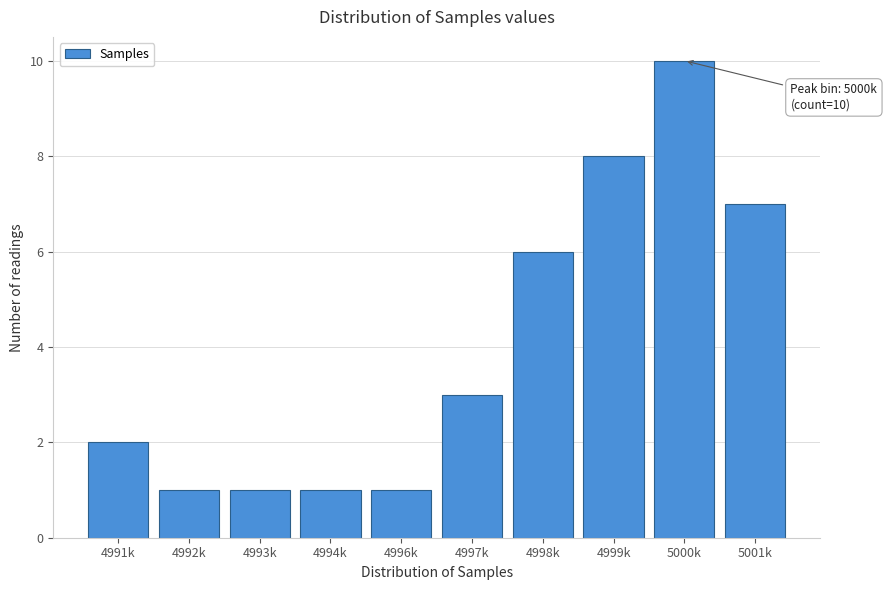

Reading left to right, list all the values displayed in this chart.

2	1	1	1	1	3	6	8	10	7